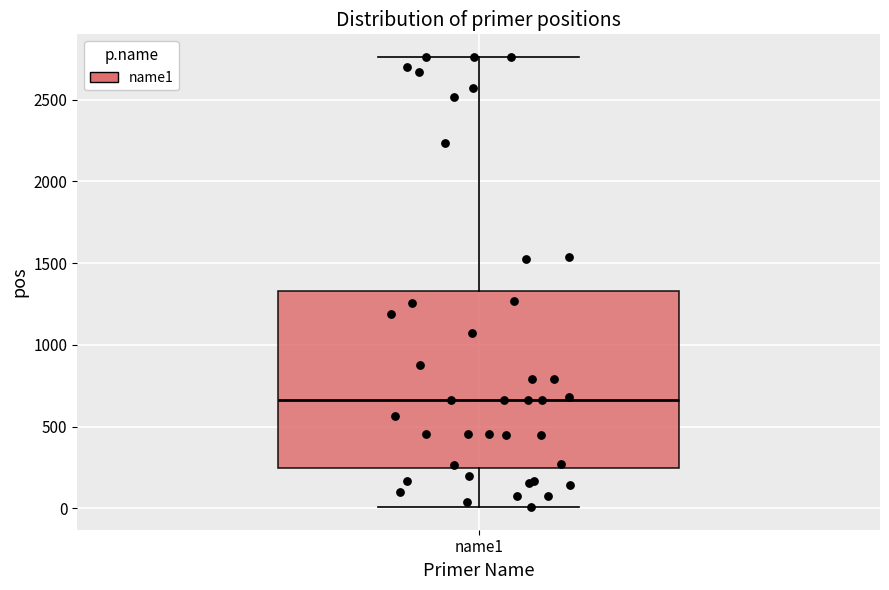

Transcribe this box plot: give where the median line is, the range the box spans, and where the two whiskers end, as read against the y-axis. The values are not printed on the chart, so give them approximately, as read against the axis.

median 650, box 250 to 1350, whiskers 0 to 2750